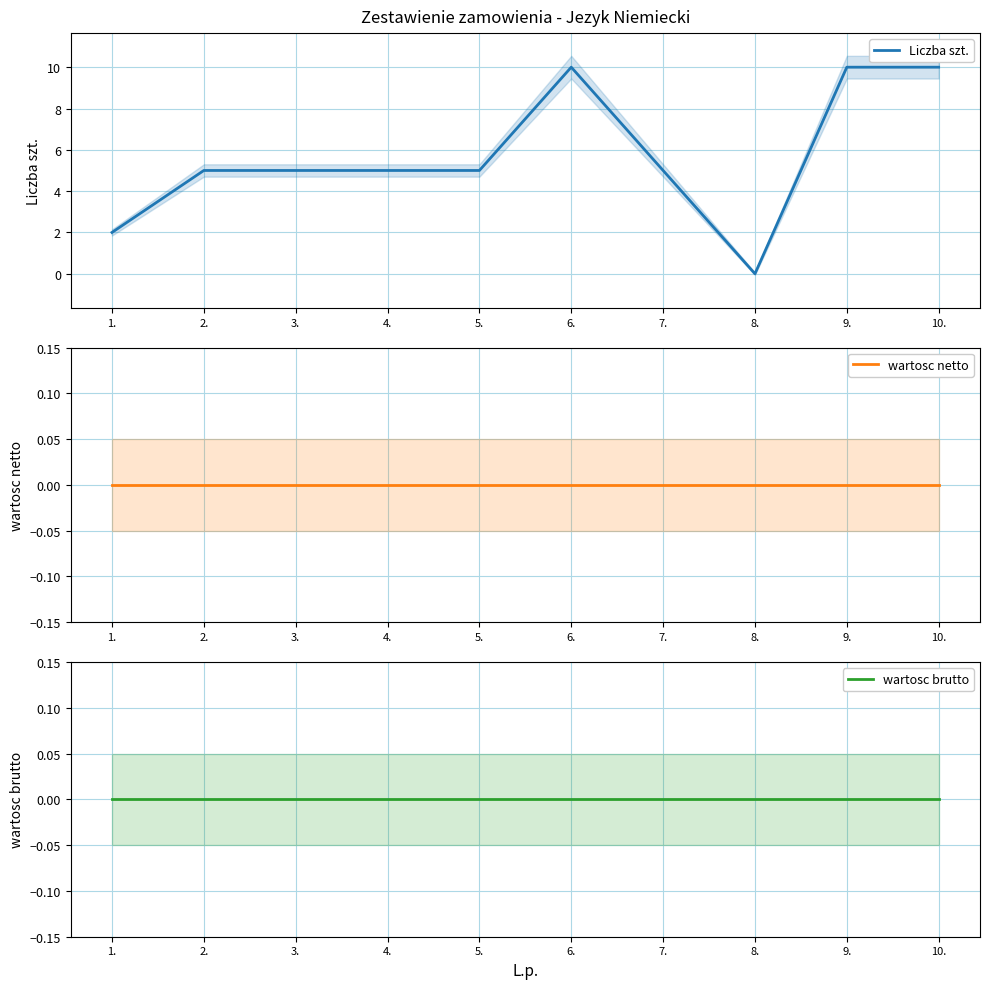

At 9., list the series in order from largest to smallest.

Liczba szt., wartosc netto, wartosc brutto